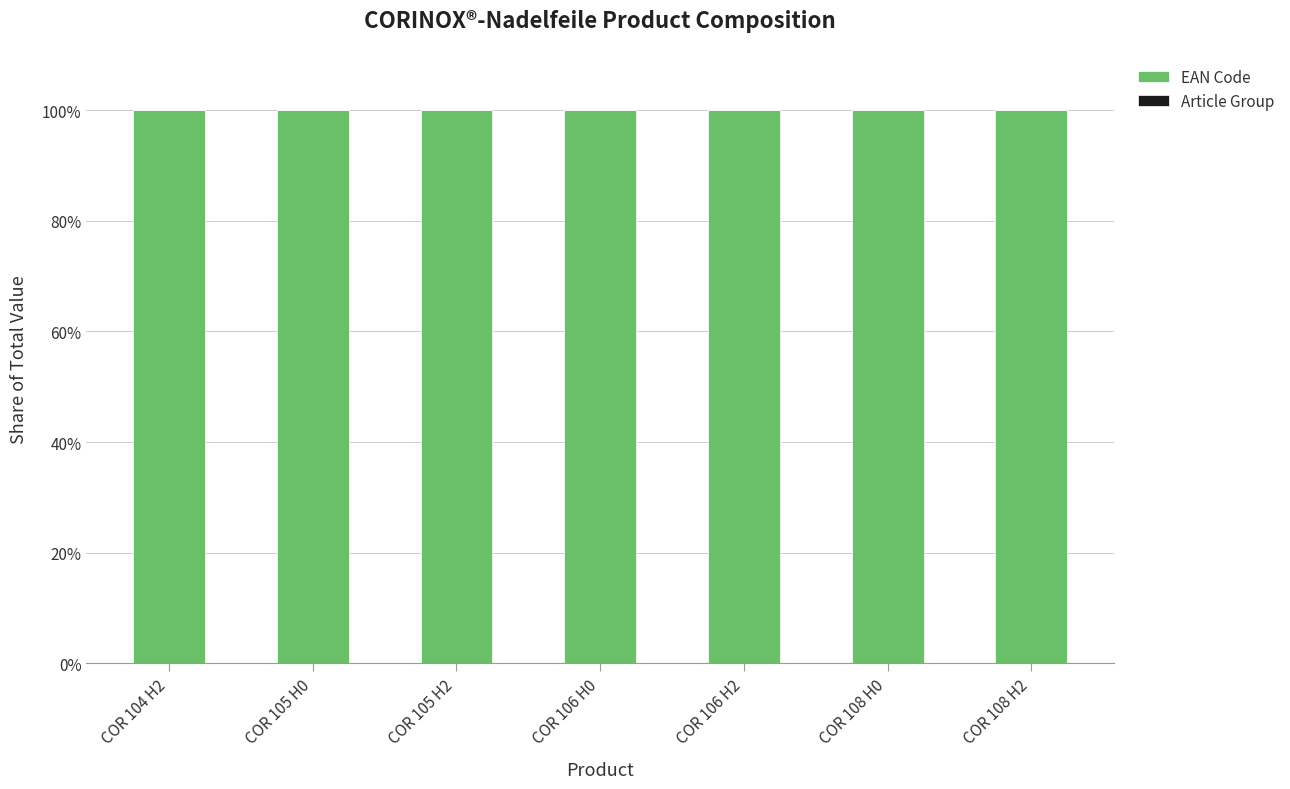

The EAN Code series shows 164.1 at COR 108 H0. True or false?

False